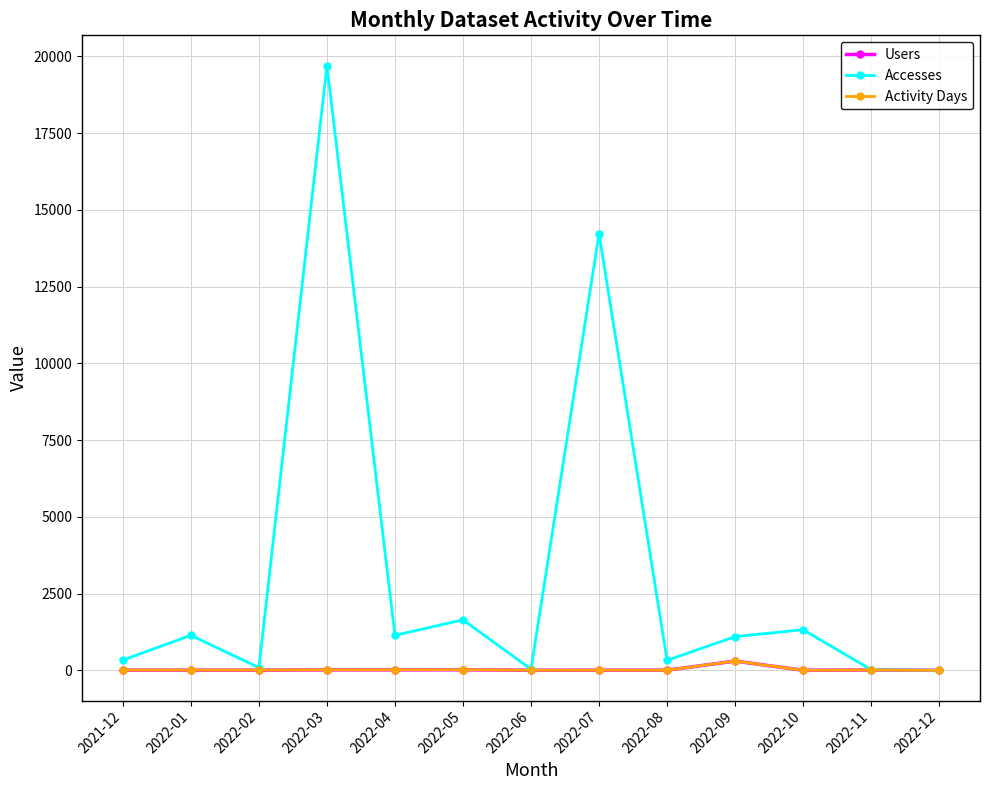

How many interior local peaks does the Accesses series have?

5